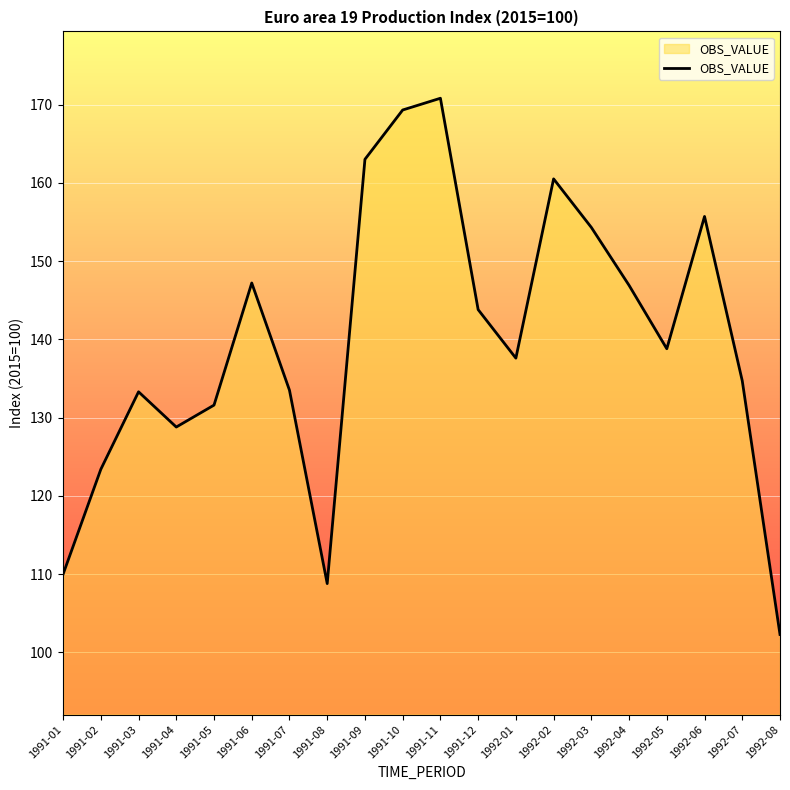

Approximately how many times larger is the value at 1992-08 compared to 1991-11?

0.6